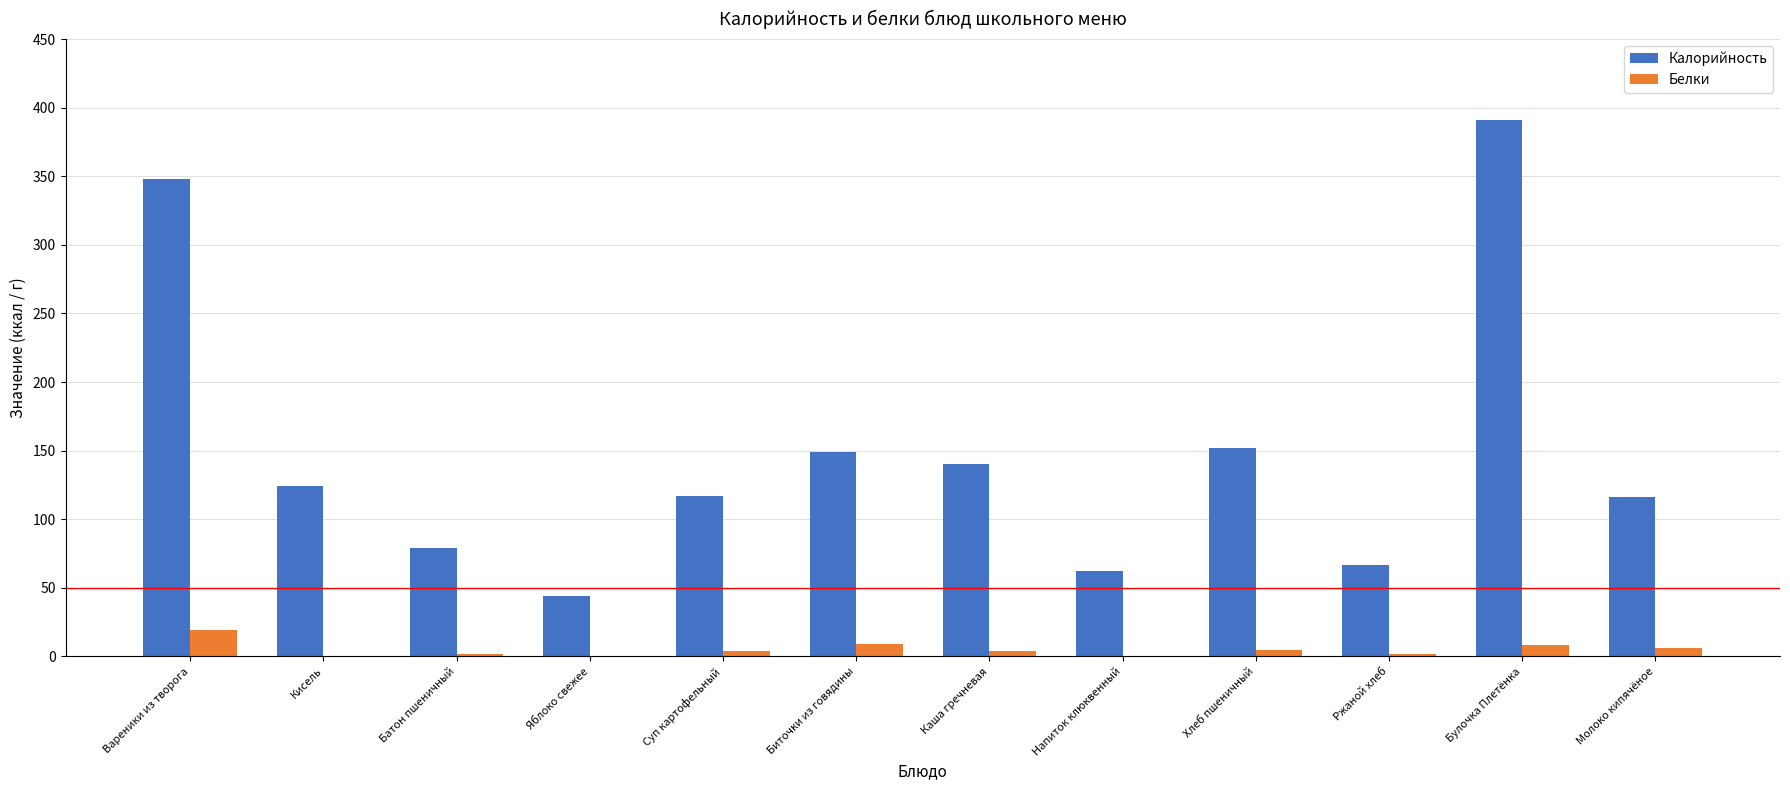

Read the Калорийность value at Яблоко свежее.

44